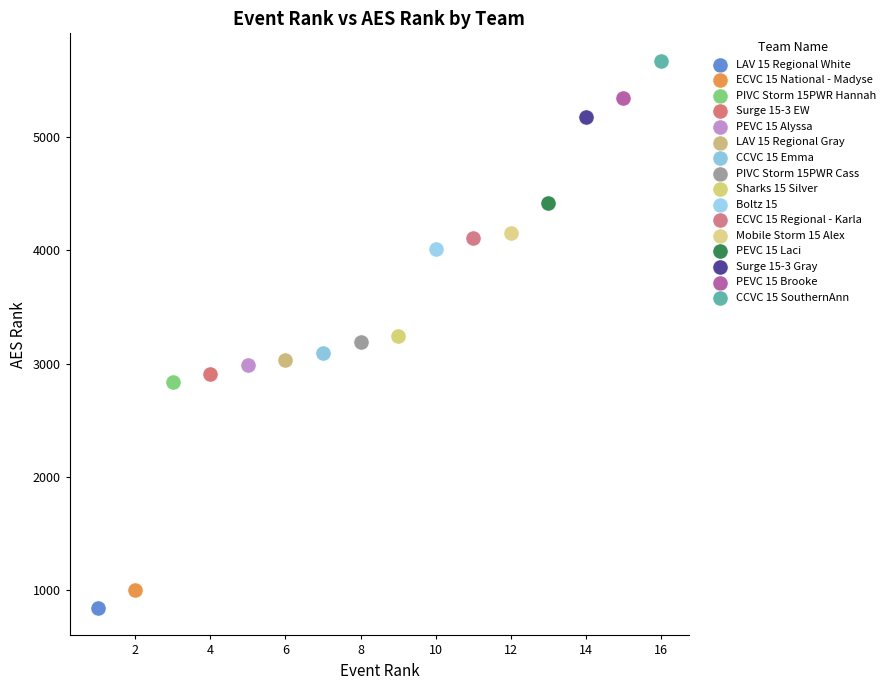

Which series contains the highest Y value?

CCVC 15 SouthernAnn